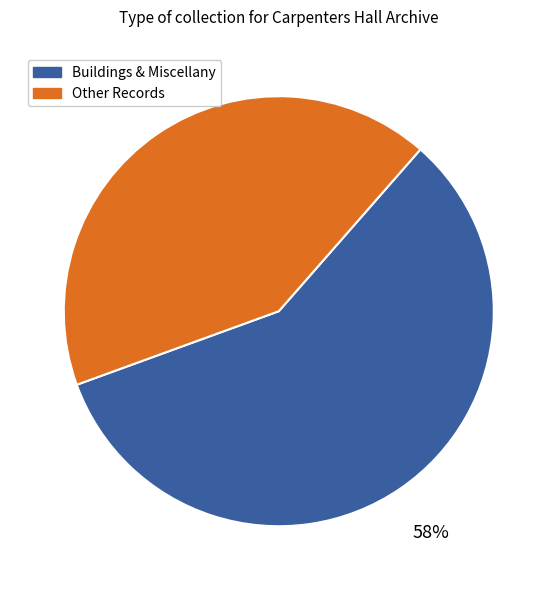

How many slices are in this pie chart?

2